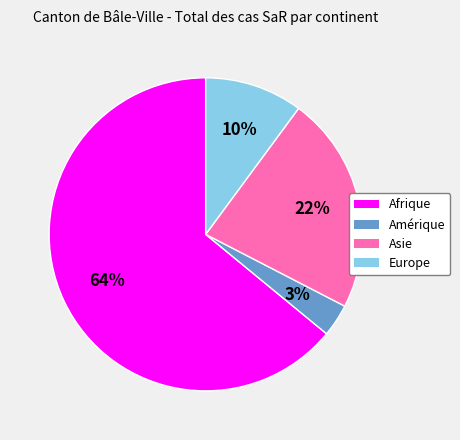

What is the largest slice in the pie chart?

Afrique